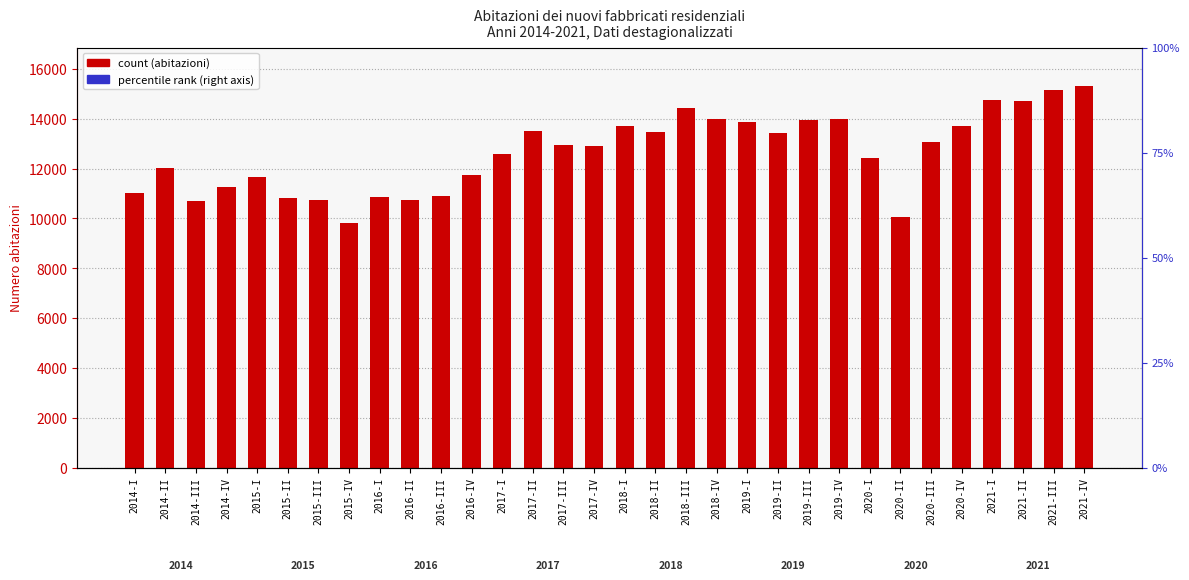

Reading right to left, what are all the values shown in this chart?

15327	15152	14713	14735	13720	13056	10050	12437	14002	13964	13431	13882	13976	14432	13471	13703	12906	12944	13501	12601	11745	10895	10760	10863	9816	10752	10818	11645	11248	10712	12030	11010